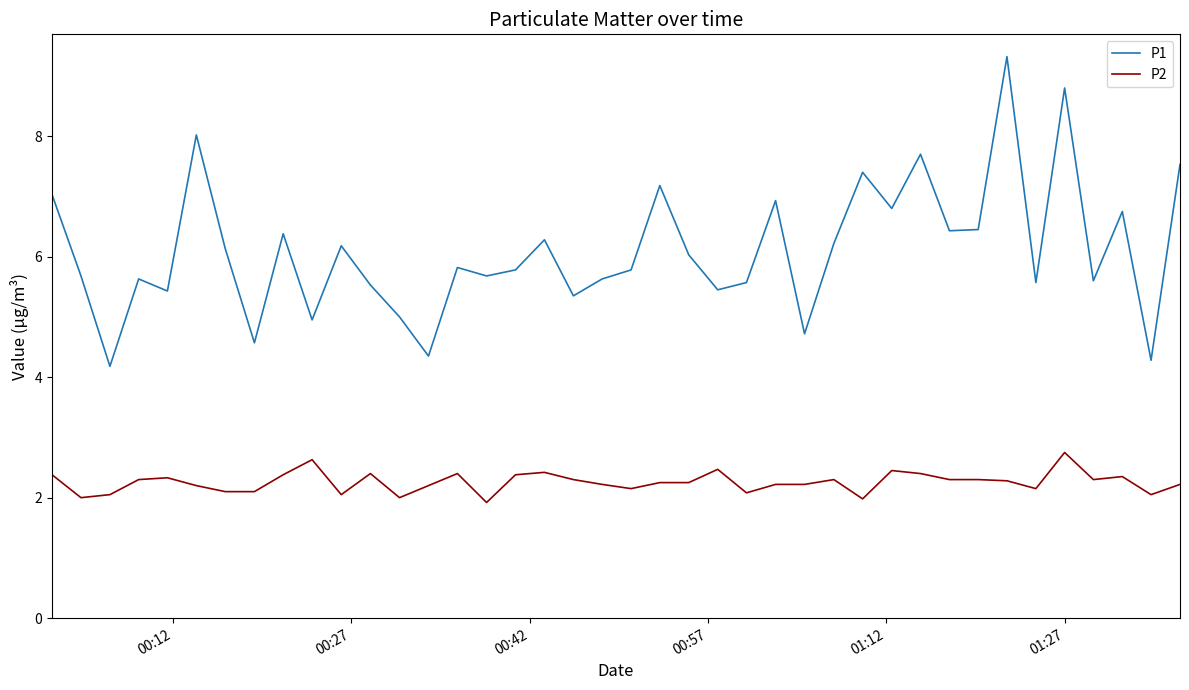

Rank the series by their maximum value, from highest to lowest.

P1, P2